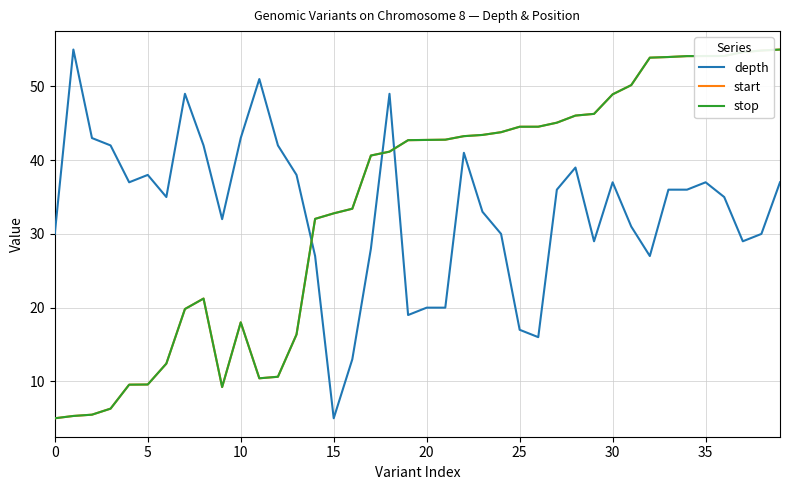

Count the number of data series in this chart.

3